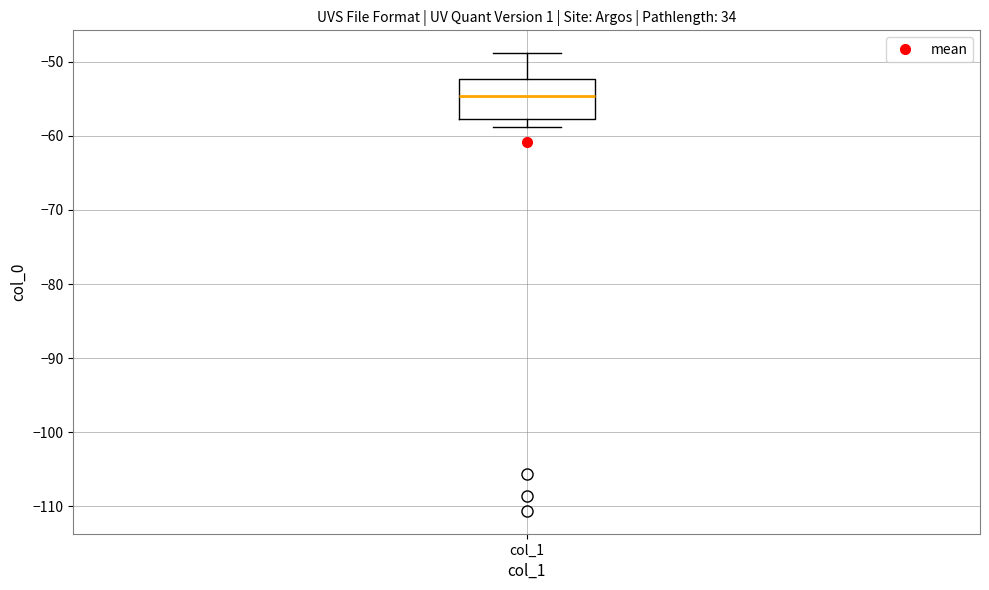

Where does the upper whisker of the box for col_1 end on the y-axis? The values are not printed on the chart, so give them approximately, as read against the axis.

-49